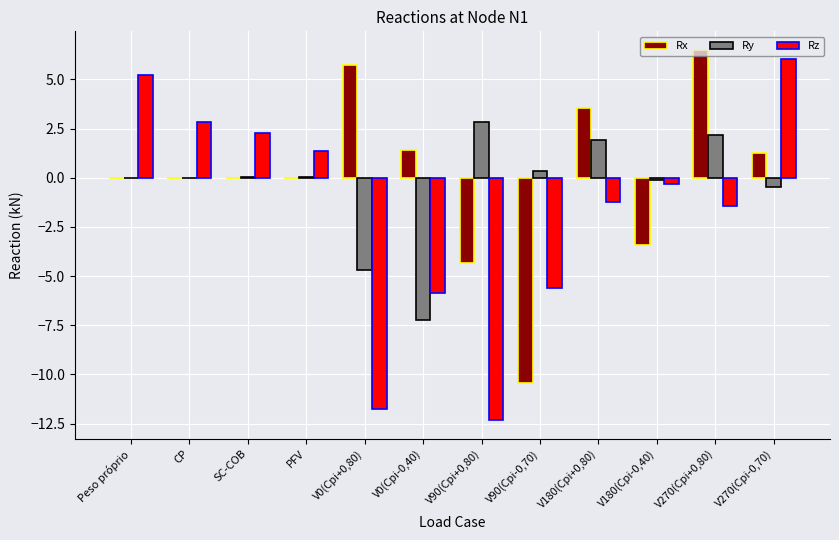

Is it true that Ry equals 0.6 at V180(Cpi+0,80)?

False